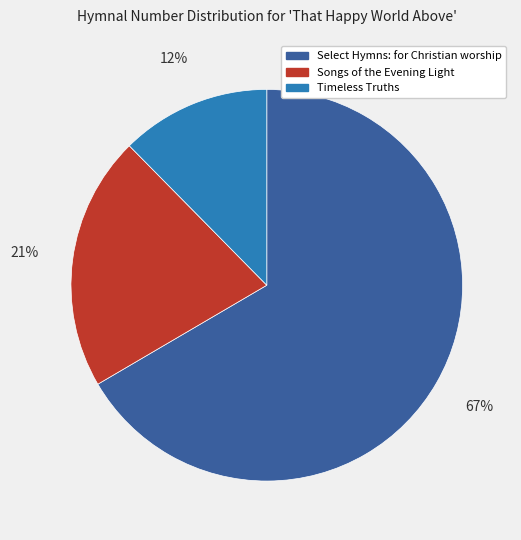

Which has a higher value, Songs of the Evening Light or Select Hymns: for Christian worship?

Select Hymns: for Christian worship